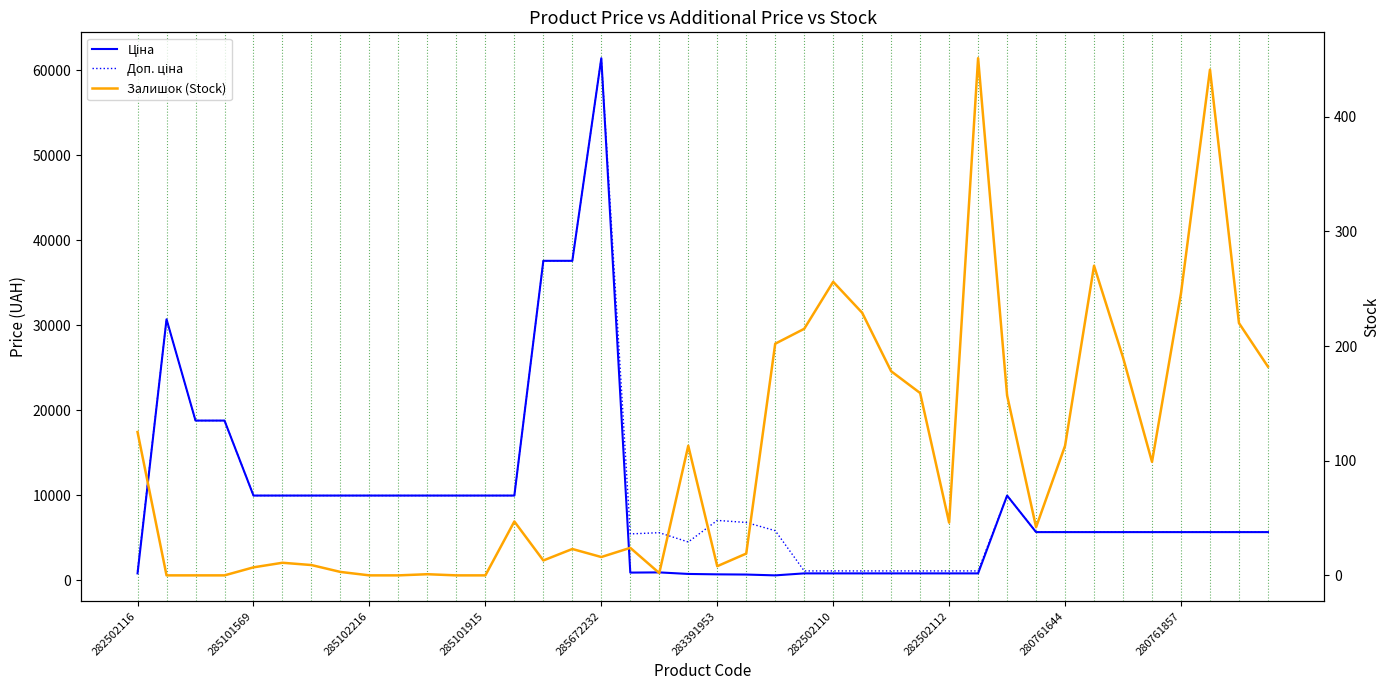

At which category does Доп. ціна reach its first local peak?

285101569